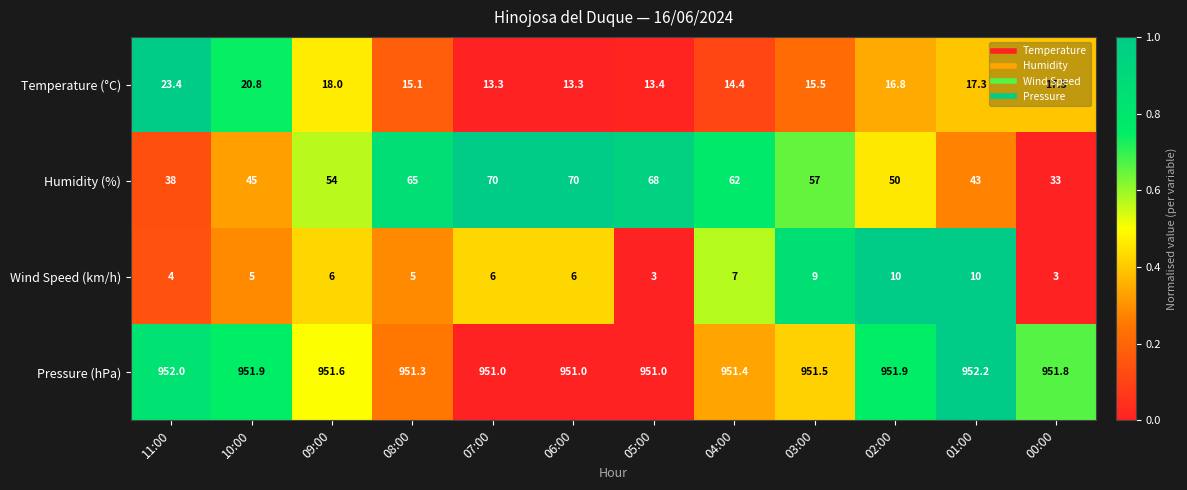

What is the average value of the Humidity (%) series?

54.6